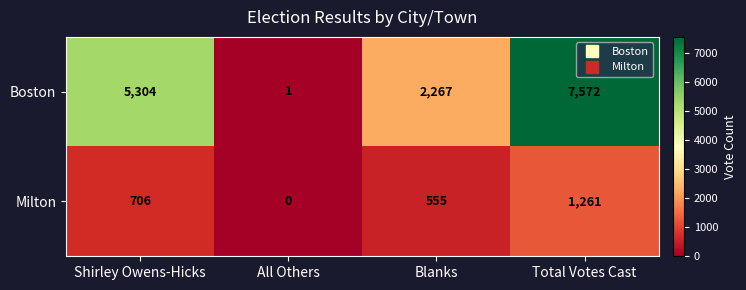

How many Milton values are between 555 and 1261?

3